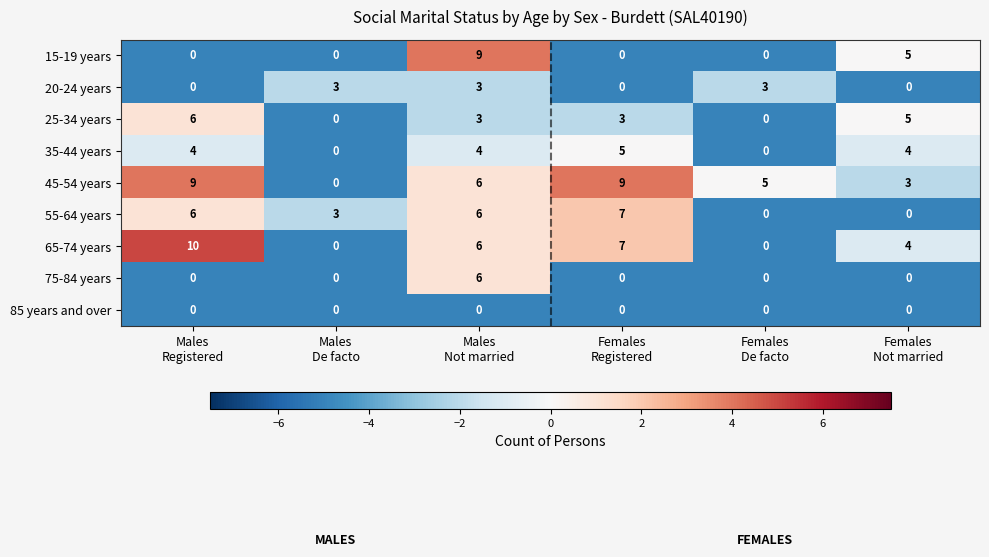

What is the sum of all 35-44 years values?

17